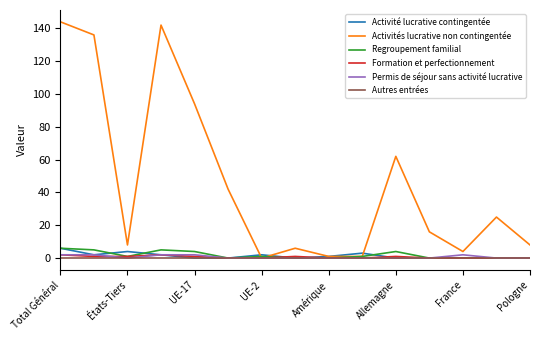

What is the highest value of the Activités lucrative non contingentée series?

144